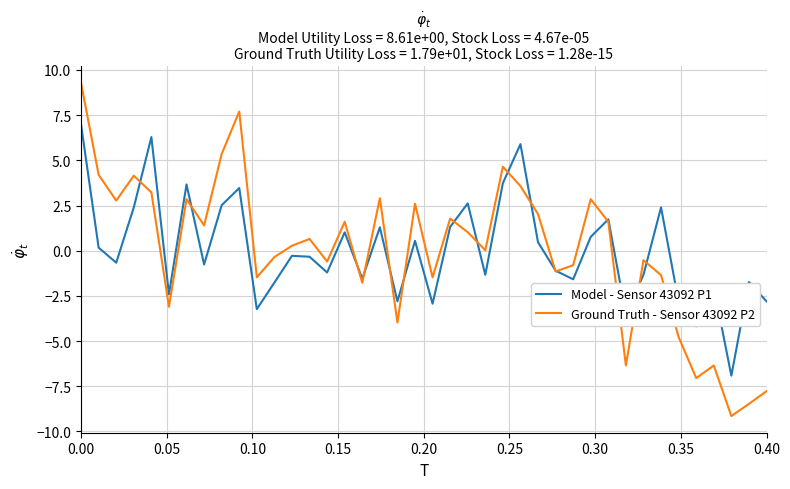

What is the greatest value displayed?

9.3